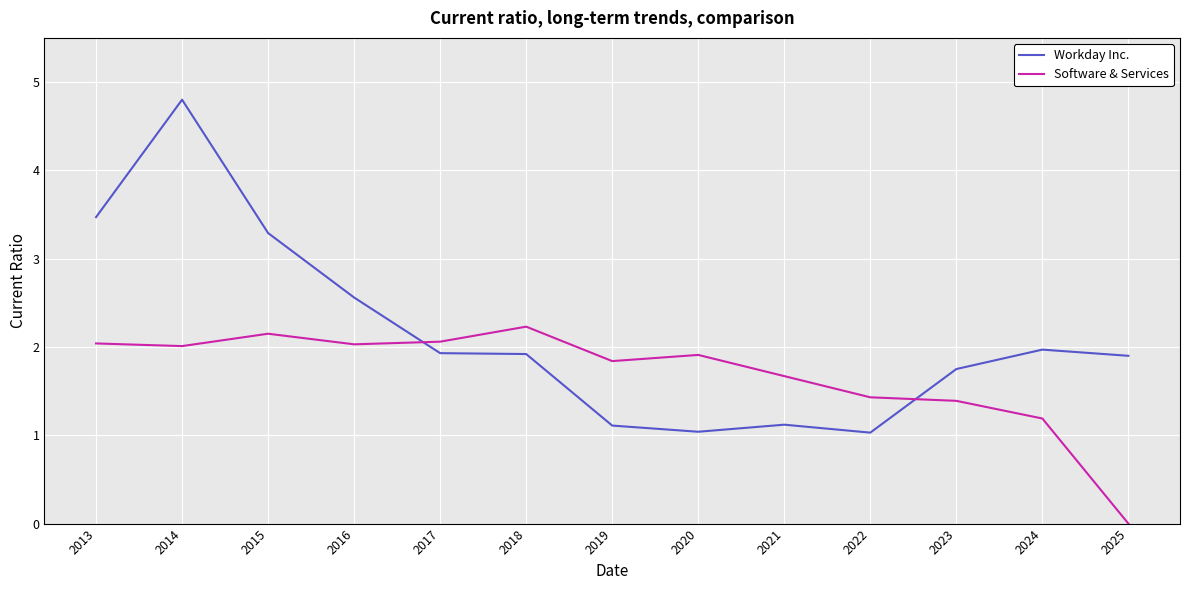

True or false: Workday Inc. has a value of 1.9 at 2019.

False